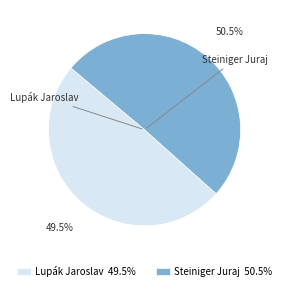

Combined, do Lupák Jaroslav and Steiniger Juraj account for over 50%?

Yes